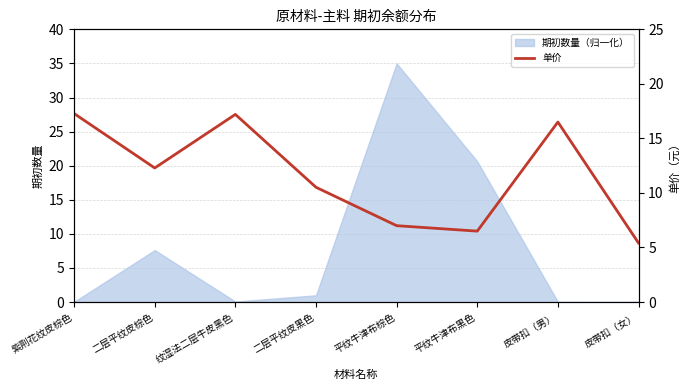

What is the sum of the values at 皮带扣（男） and 二层平纹皮棕色?

28.8